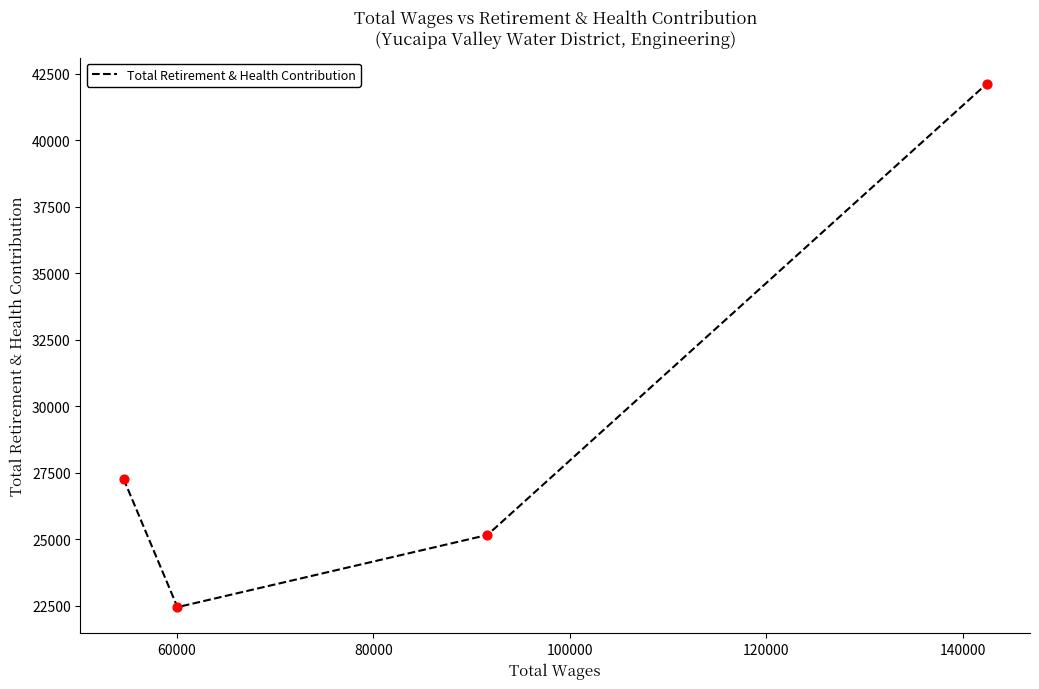

What is the minimum value shown in the chart?

22443